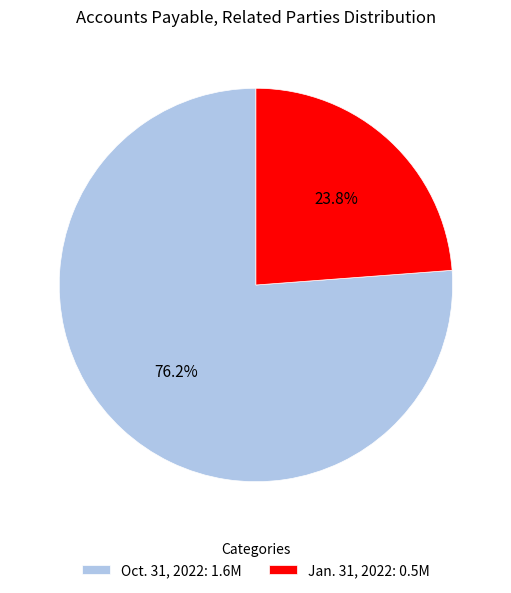

What is the smallest slice in the pie chart?

Jan. 31, 2022